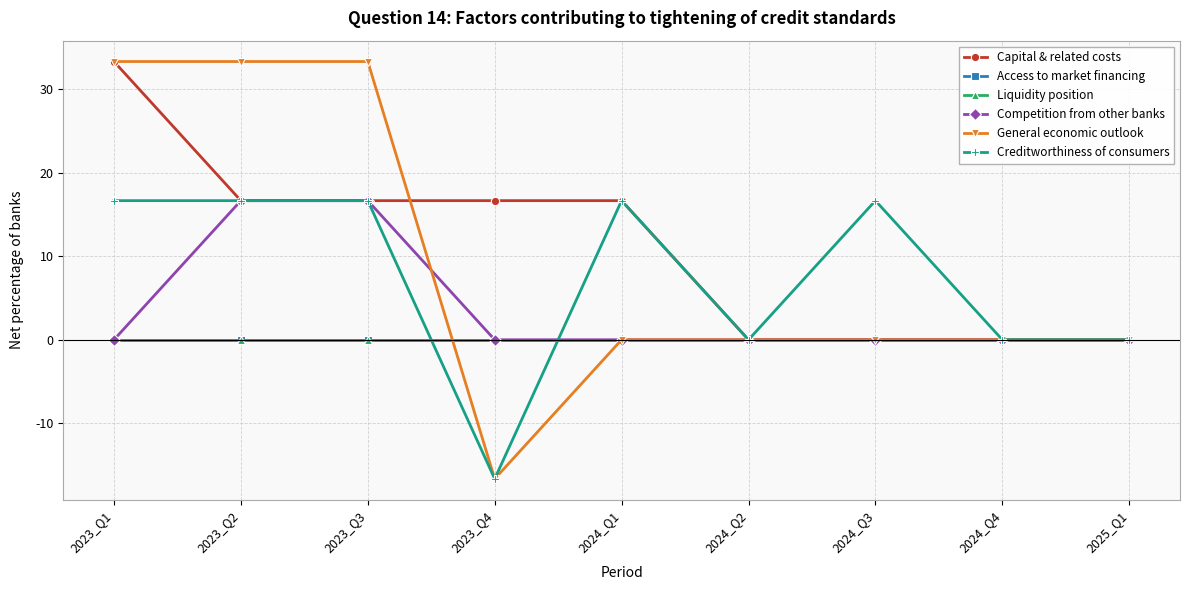

Does the chart have visible grid lines?

Yes